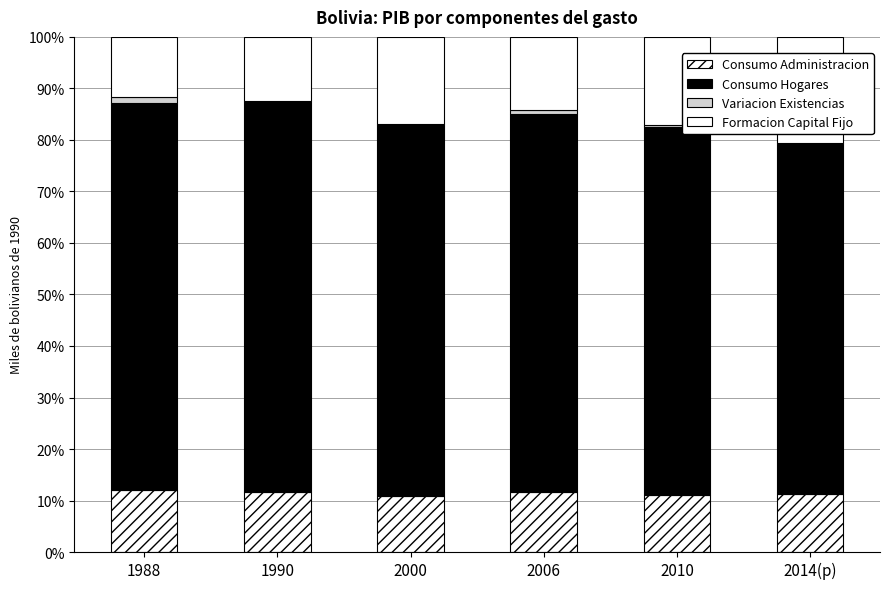

Which series changed the most between 1990 and 2014(p)?

Formacion Capital Fijo